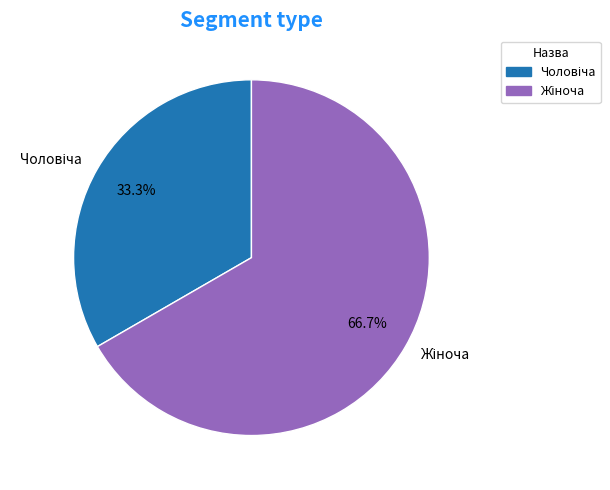

How many segments does this pie chart have?

2